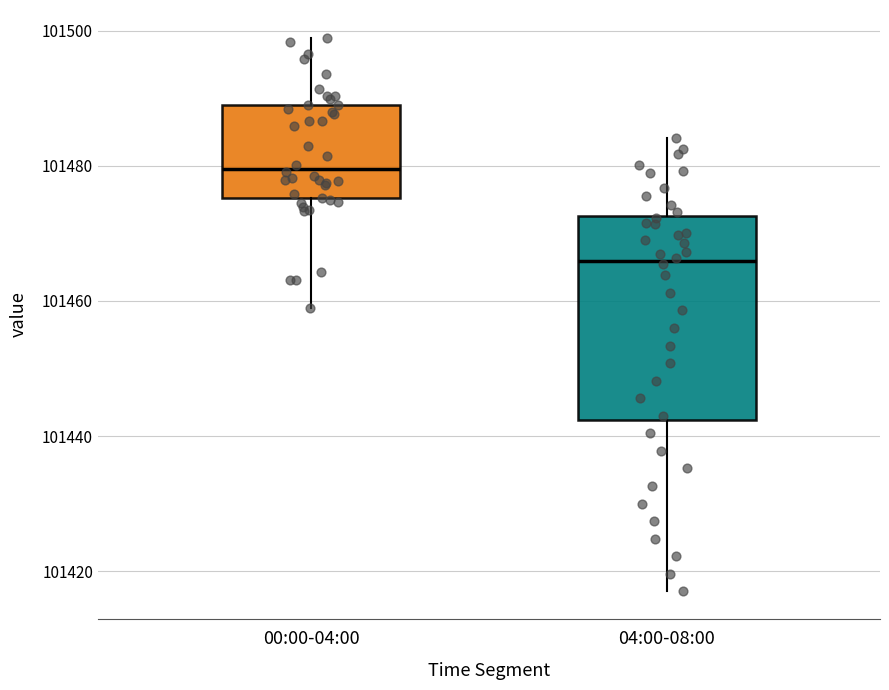

Which box's median line is the highest?

00:00-04:00